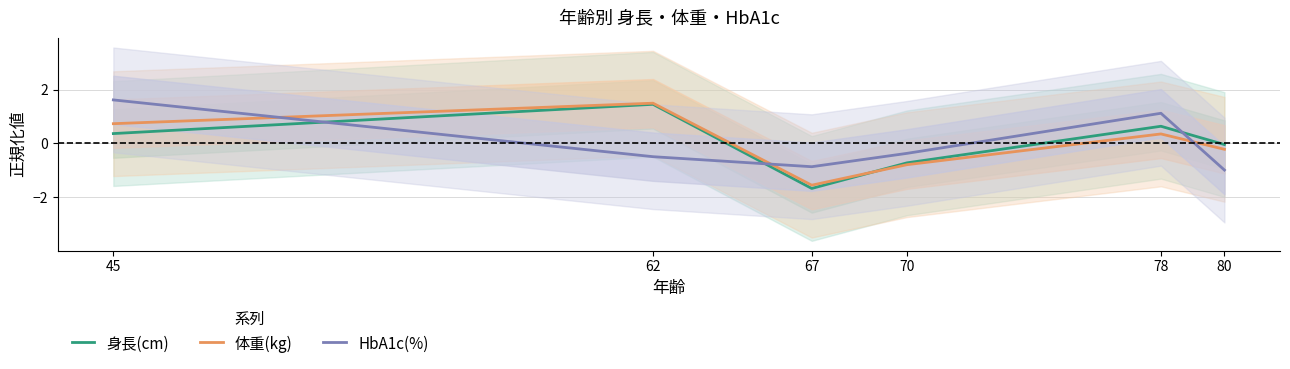

At 80, list the series in order from largest to smallest.

身長(cm), 体重(kg), HbA1c(%)